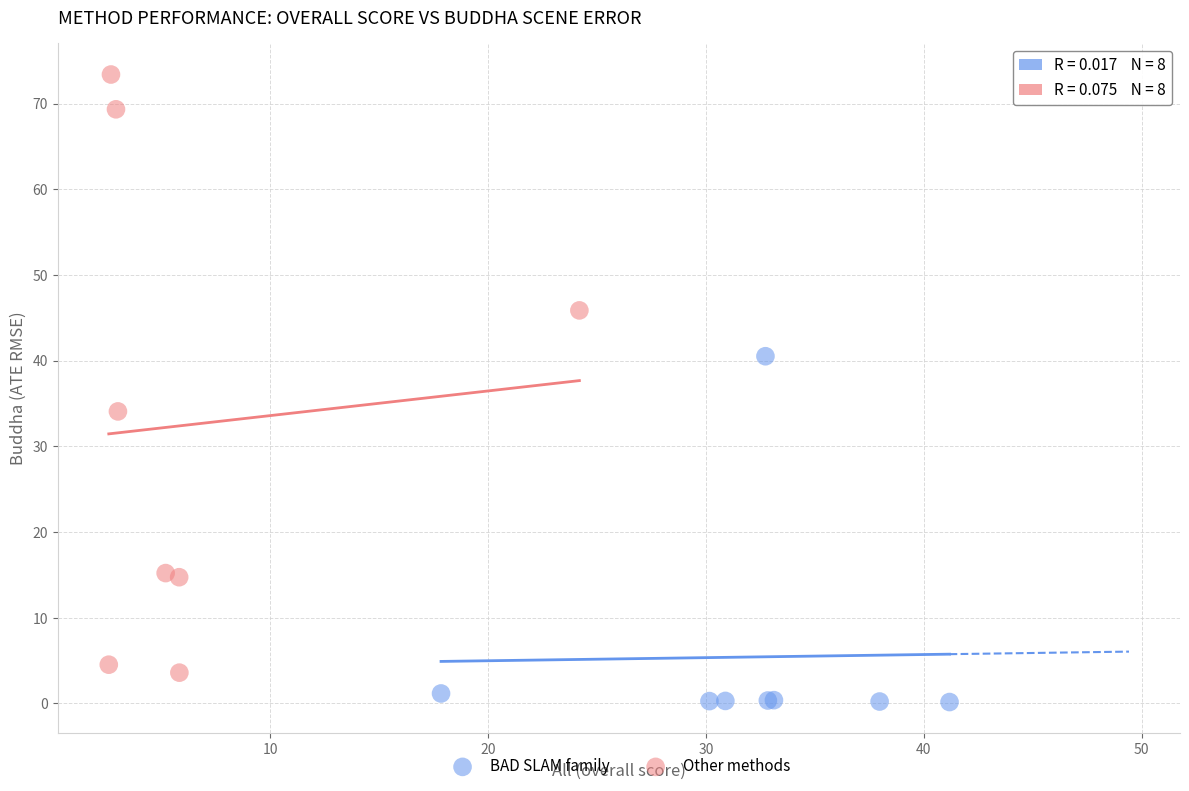

Which series contains the highest Y value?

Other methods